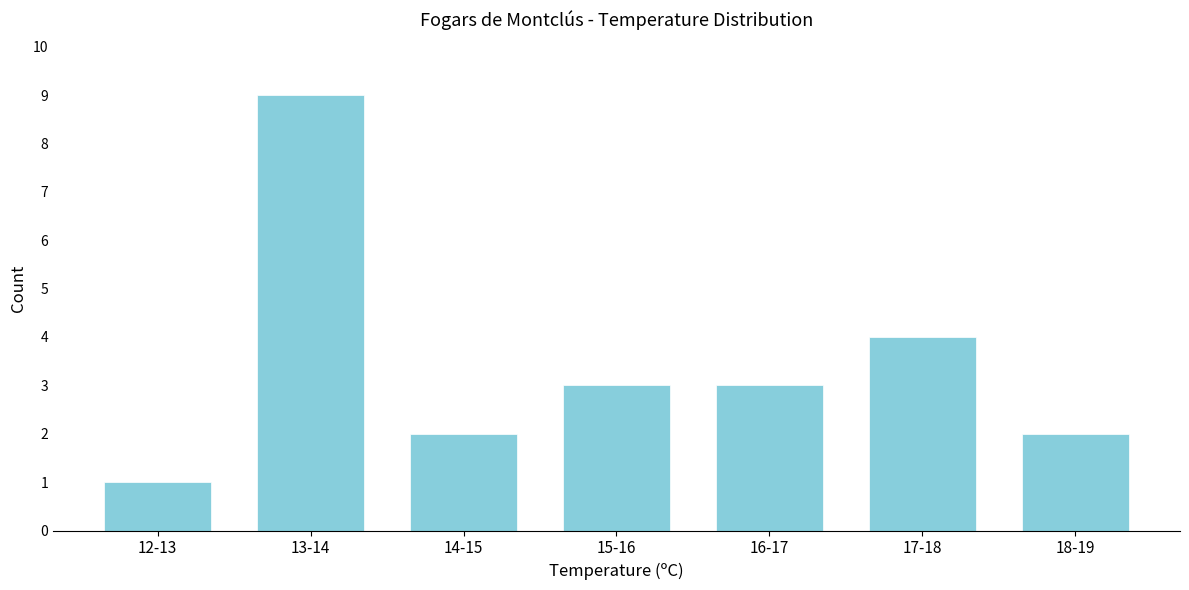

Reading left to right, list all the values displayed in this chart.

12-13=1	13-14=9	14-15=2	15-16=3	16-17=3	17-18=4	18-19=2